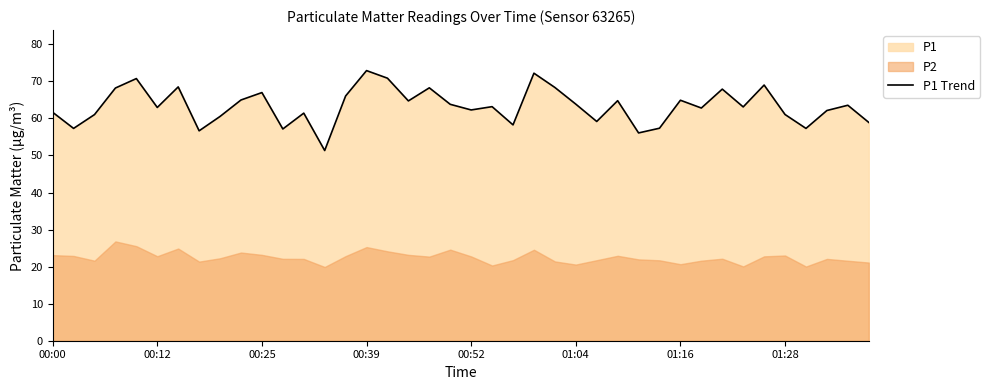

What is the lowest value of the P1 Trend series?

51.3